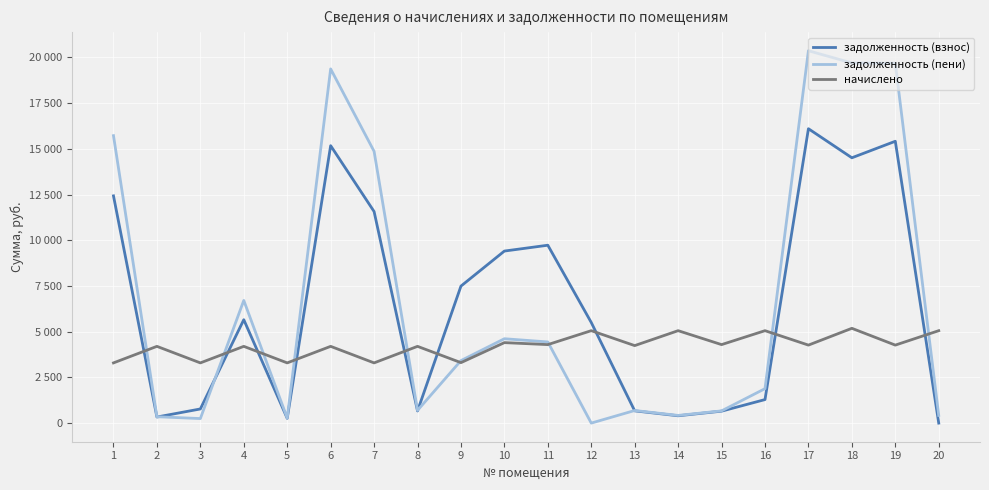

What is the average value of the задолженность (взнос) series?

6402.0